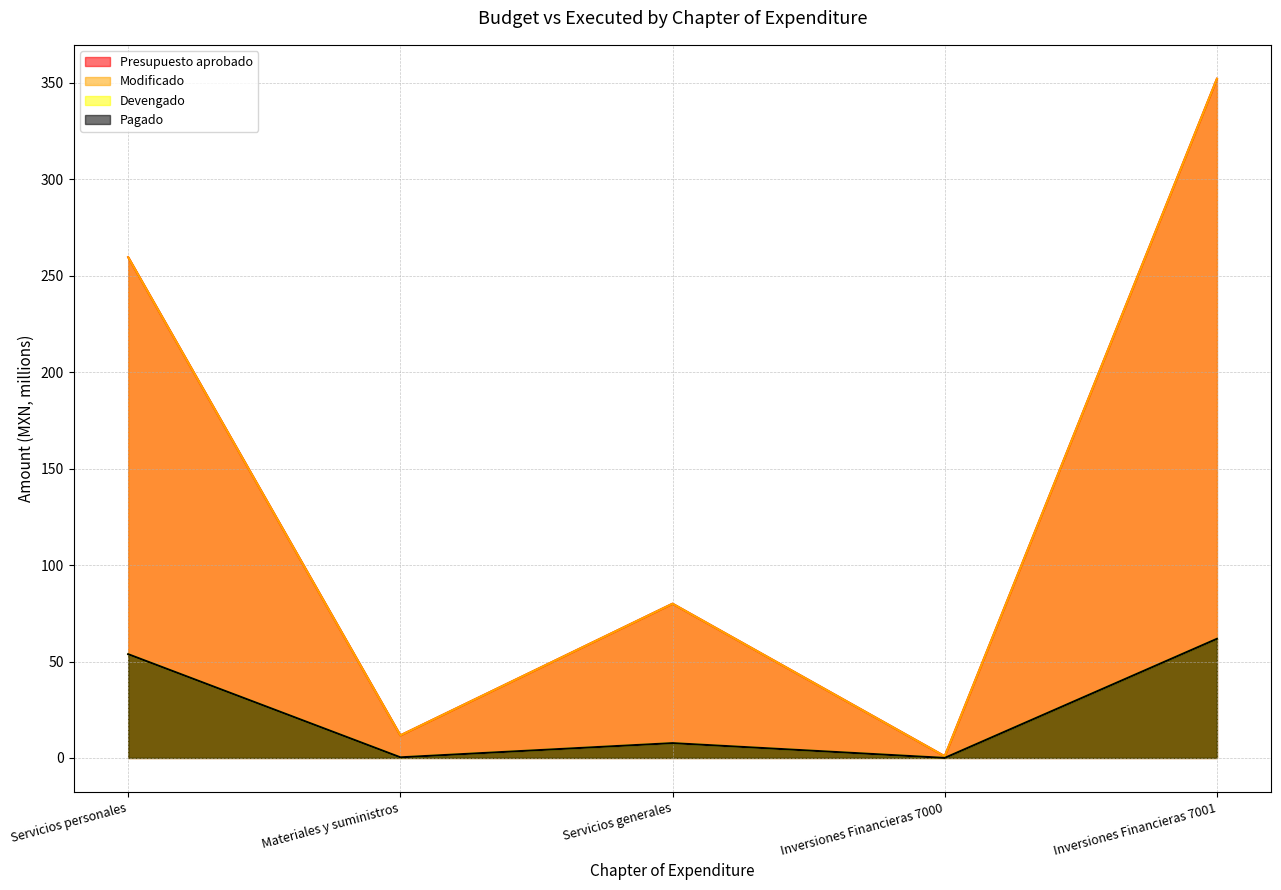

Reading left to right, transcribe all the data shown in this chart.

Presupuesto aprobado: Servicios personales=259.6	Materiales y suministros=11.7	Servicios generales=80.0	Inversiones Financieras 7000=0.9	Inversiones Financieras 7001=352.2
Modificado: Servicios personales=259.6	Materiales y suministros=11.7	Servicios generales=80.0	Inversiones Financieras 7000=0.9	Inversiones Financieras 7001=352.2
Devengado: Servicios personales=53.8	Materiales y suministros=0.3	Servicios generales=7.7	Inversiones Financieras 7000=0.0	Inversiones Financieras 7001=61.8
Pagado: Servicios personales=53.8	Materiales y suministros=0.3	Servicios generales=7.7	Inversiones Financieras 7000=0.0	Inversiones Financieras 7001=61.8